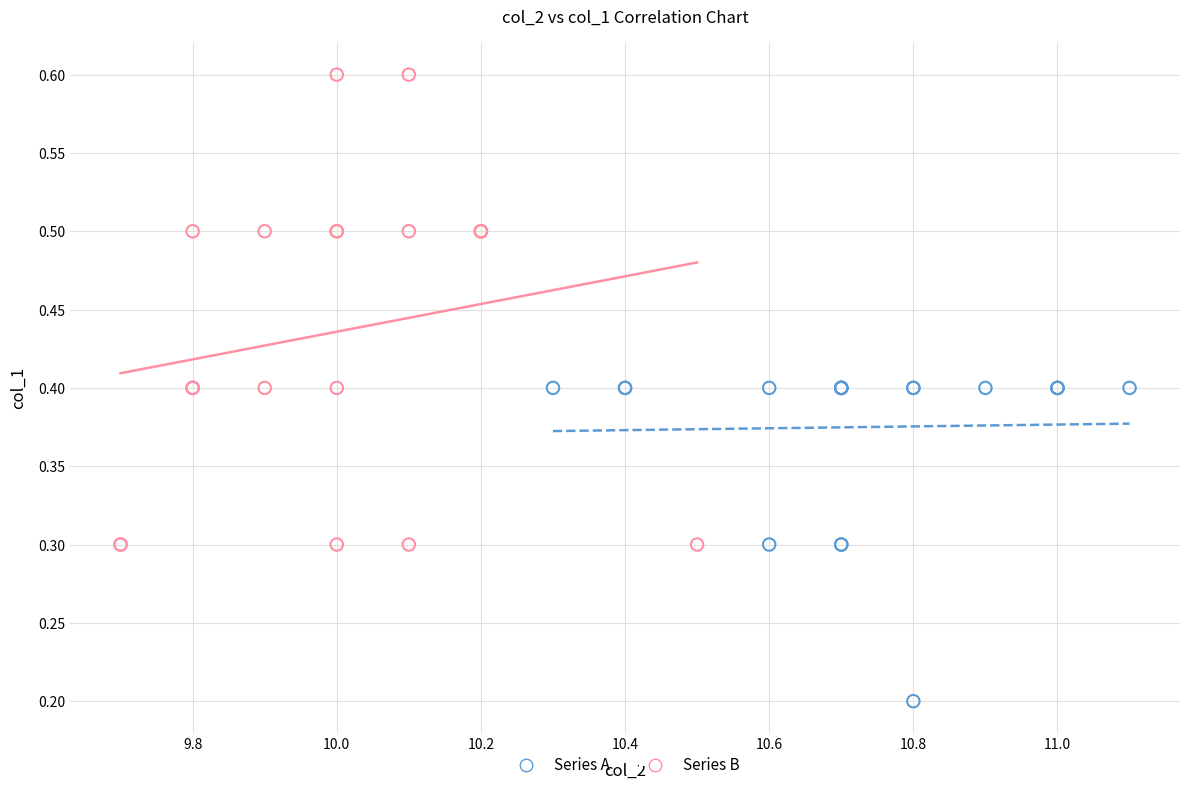

What are all the series names shown in the legend?

Series A, Series B